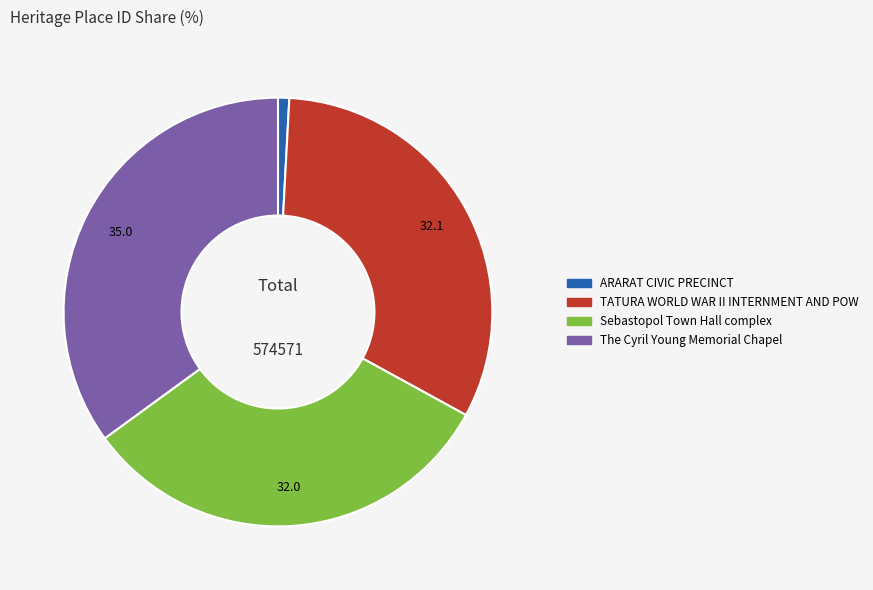

Combined, do Sebastopol Town Hall complex and The Cyril Young Memorial Chapel account for over 50%?

Yes